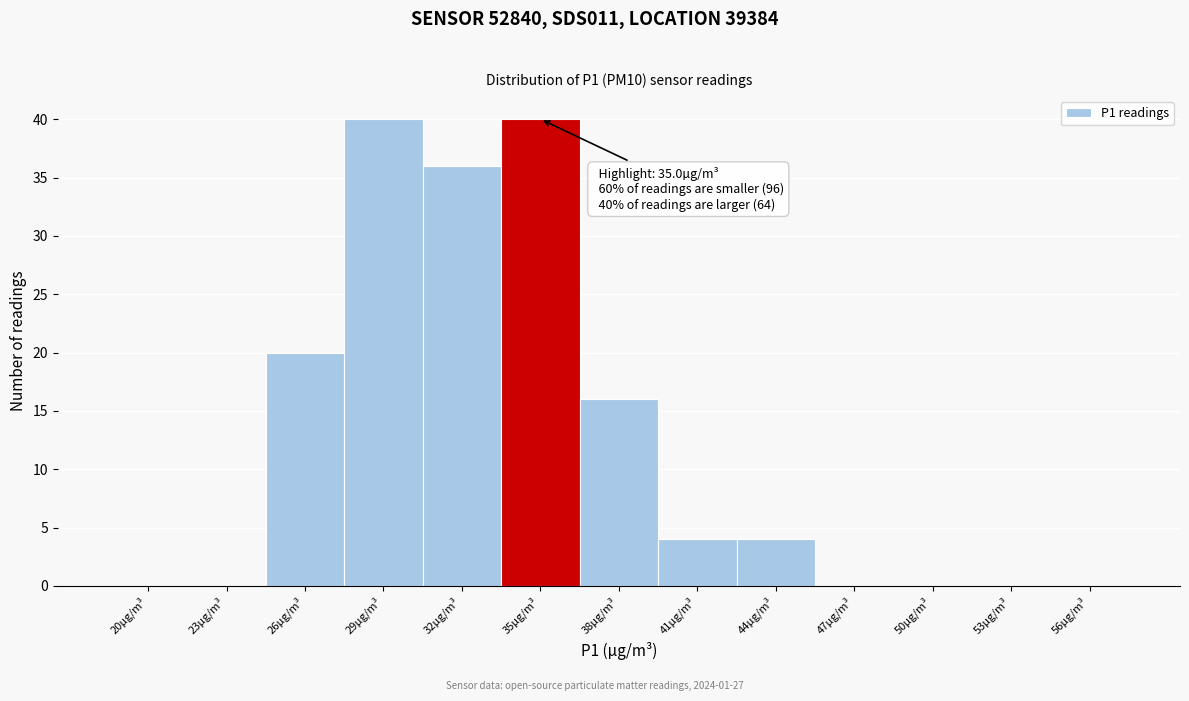

Reading left to right, transcribe all the data shown in this chart.

20µg/m³=0	23µg/m³=0	26µg/m³=20	29µg/m³=40	32µg/m³=36	35µg/m³=40	38µg/m³=16	41µg/m³=4	44µg/m³=4	47µg/m³=0	50µg/m³=0	53µg/m³=0	56µg/m³=0